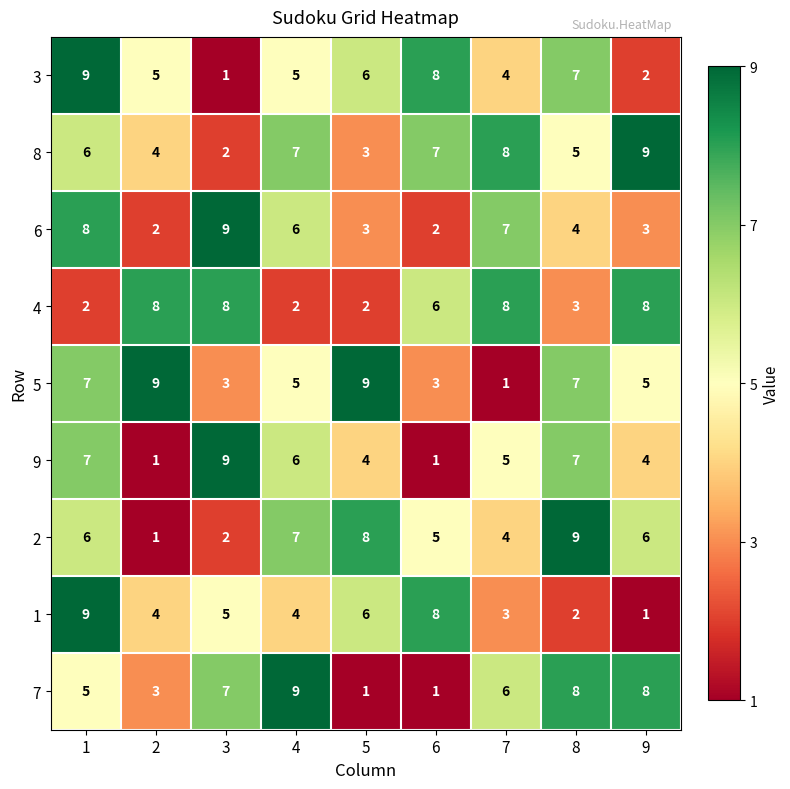

At which category is the sum across all series the highest?

1